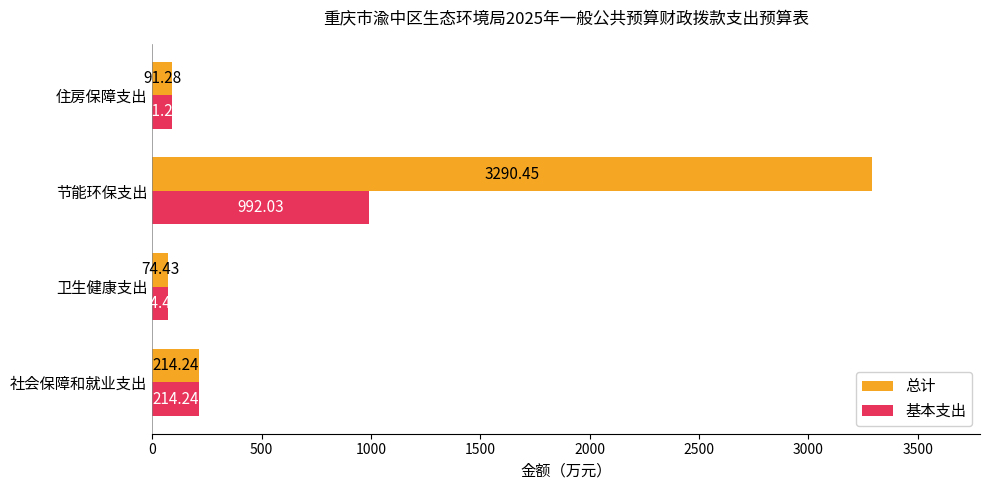

Between 节能环保支出 and 住房保障支出, which series saw the biggest shift?

总计